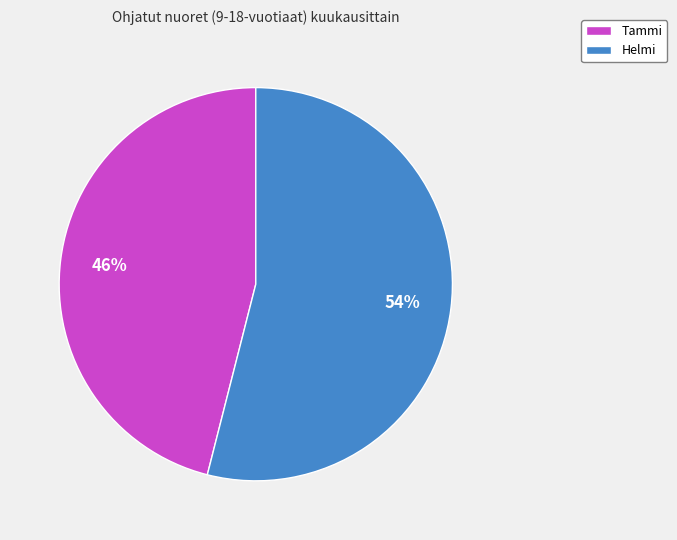

To the nearest percent, what is the difference between the Tammi and Helmi slice percentages?

8%